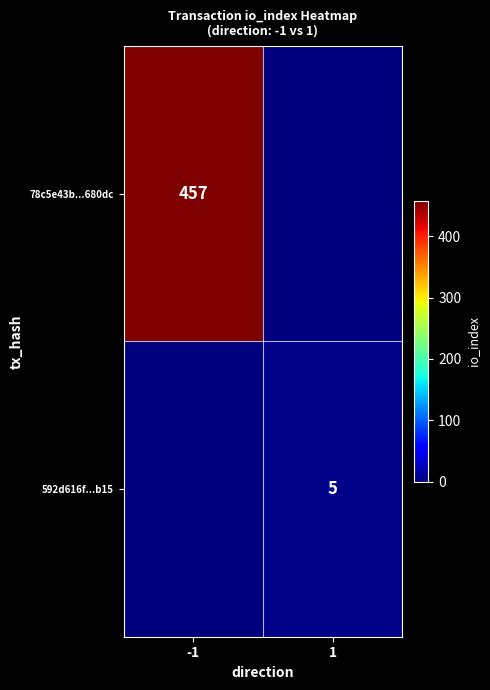

The value of 78c5e43b...680dc at -1 is 275. True or false?

False